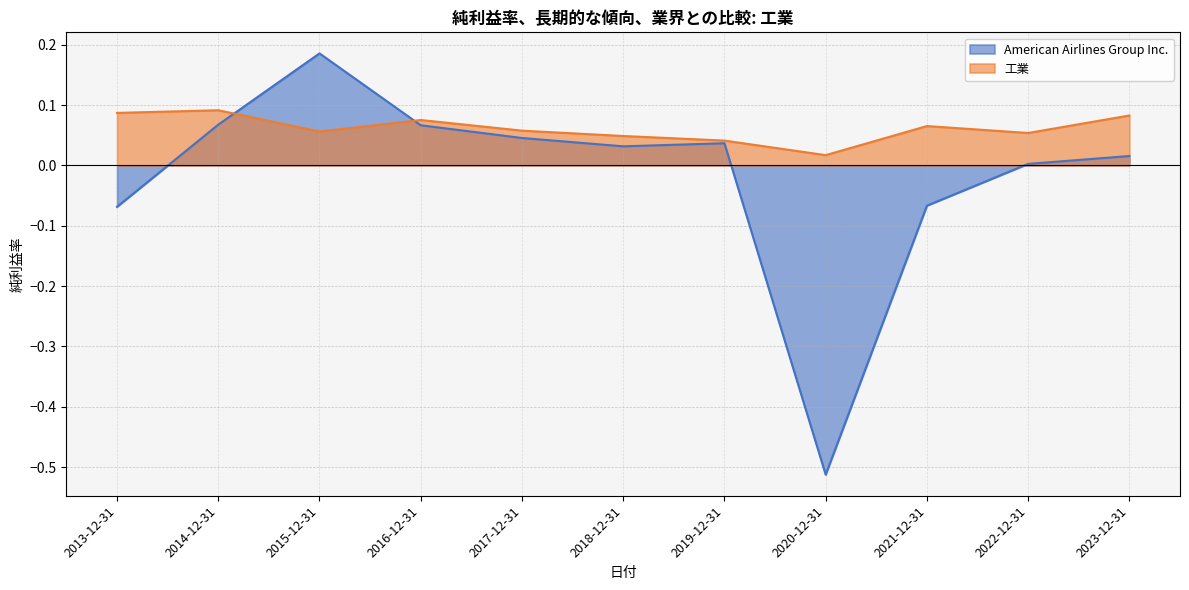

Reading left to right, transcribe all the data shown in this chart.

American Airlines Group Inc.: -0.1	0.1	0.2	0.1	0.0	0.0	0.0	-0.5	-0.1	0.0	0.0
工業: 0.1	0.1	0.1	0.1	0.1	0.0	0.0	0.0	0.1	0.1	0.1